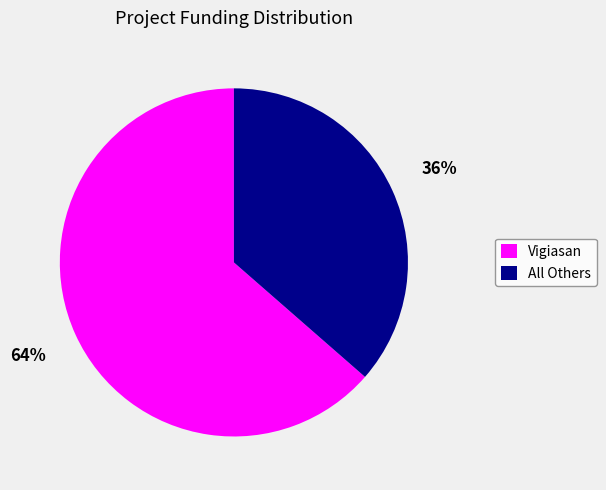

To the nearest percent, what is the combined percentage of Vigiasan and All Others?

100%